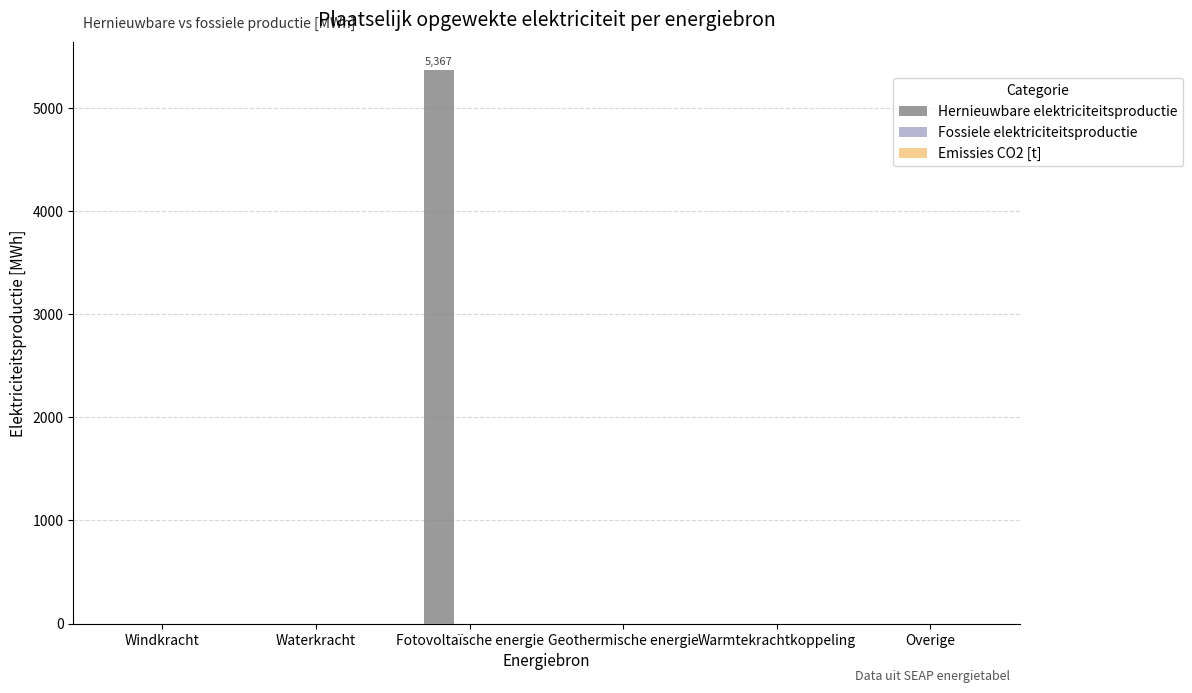

Which category has the highest value across all series?

Fotovoltaïsche energie